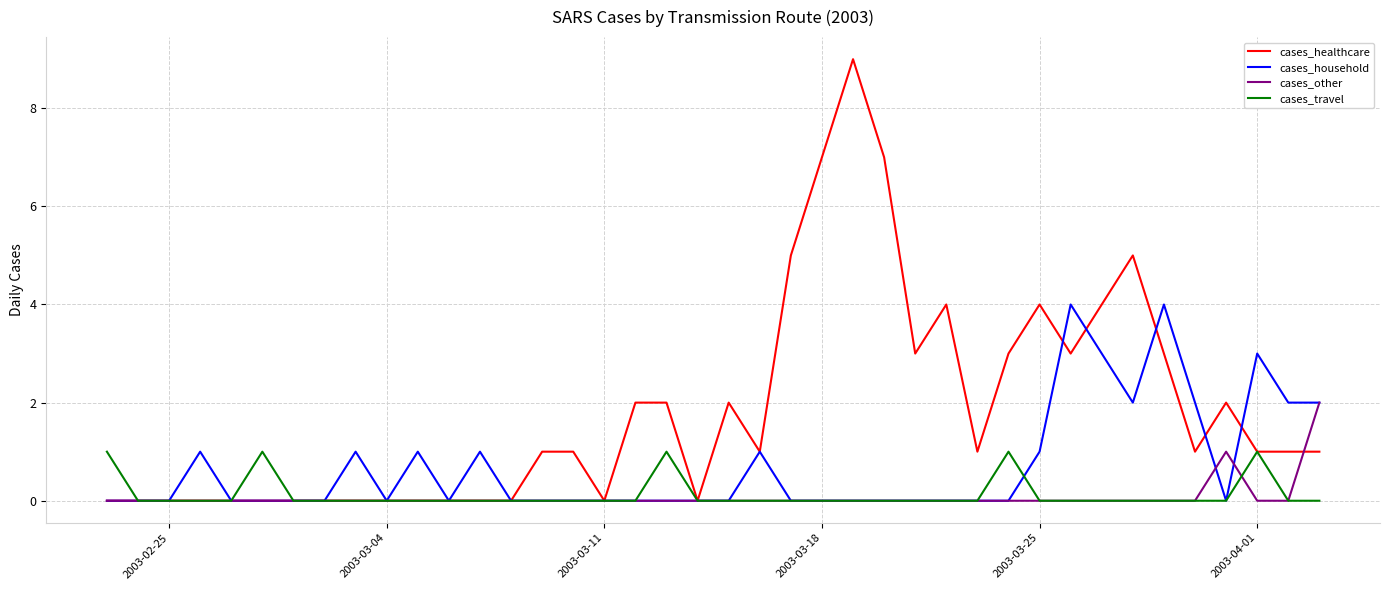

List the series in order of their peak value, lowest first.

cases_travel, cases_other, cases_household, cases_healthcare